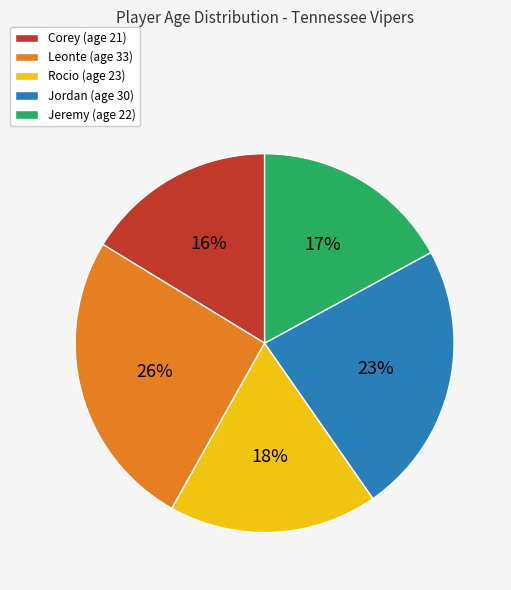

What percentage is the Leonte slice, to the nearest percent?

26%